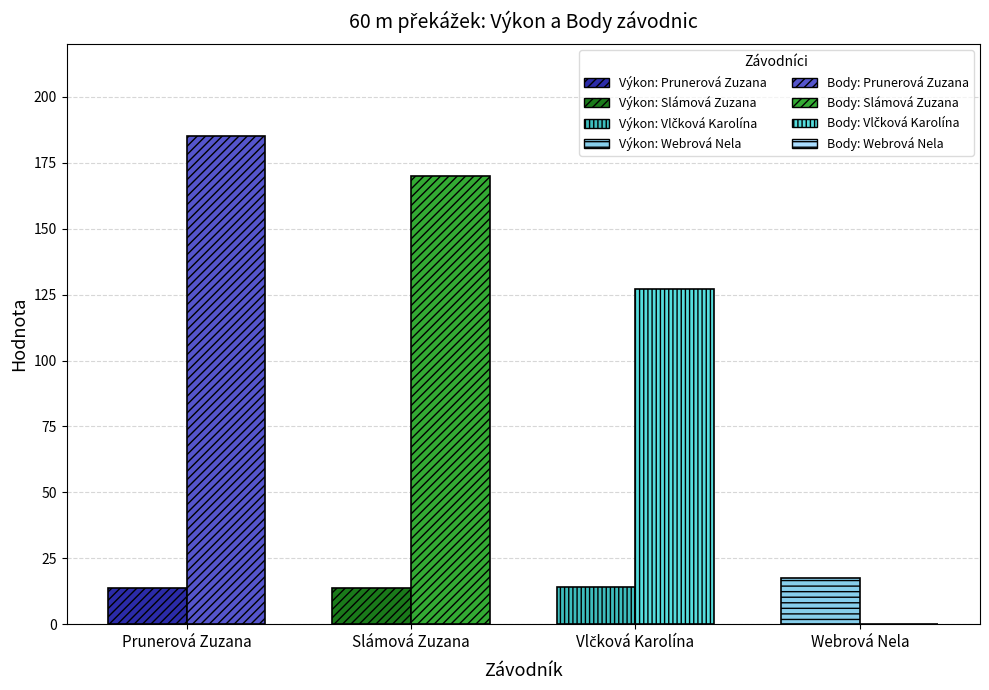

What is the difference between the maximum and minimum values in the Výkon series?

3.7